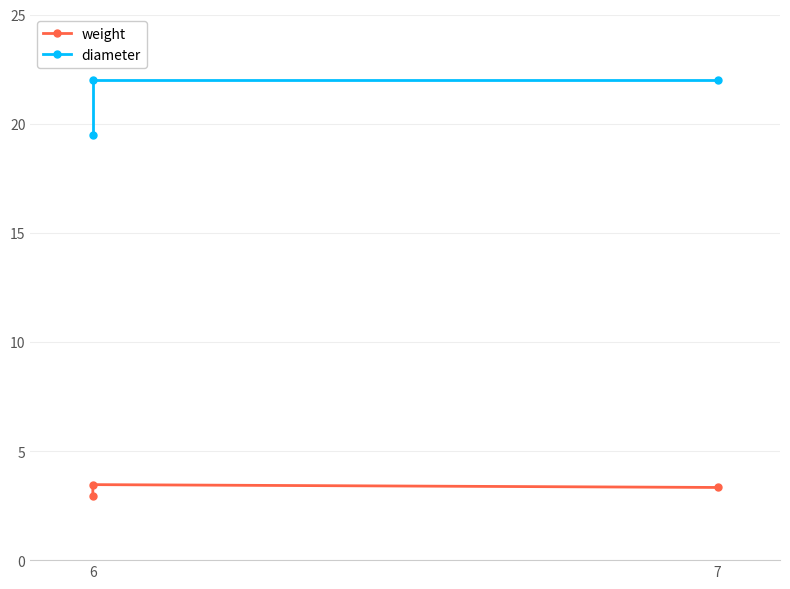

What is the label of the 1st point from the left?

6